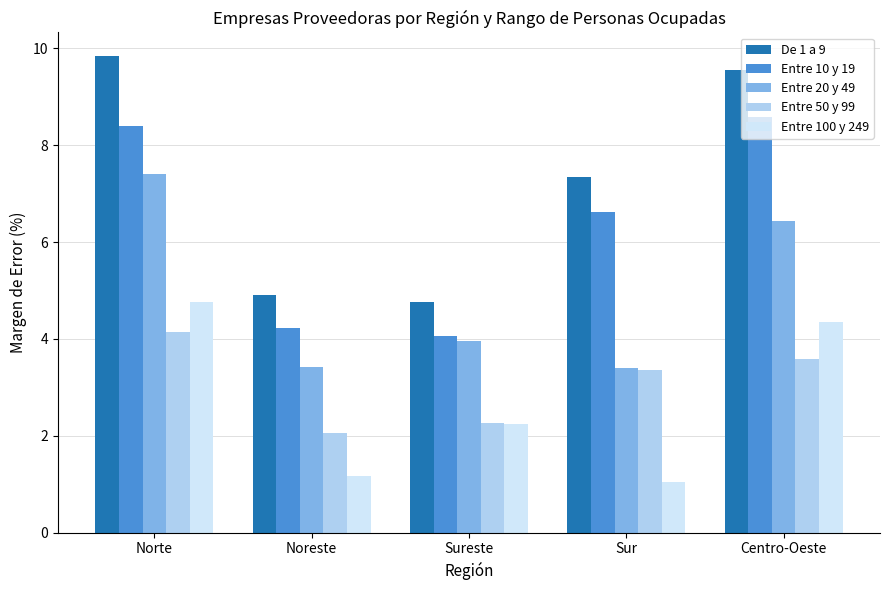

What are all the series names shown in the legend?

De 1 a 9, Entre 10 y 19, Entre 20 y 49, Entre 50 y 99, Entre 100 y 249